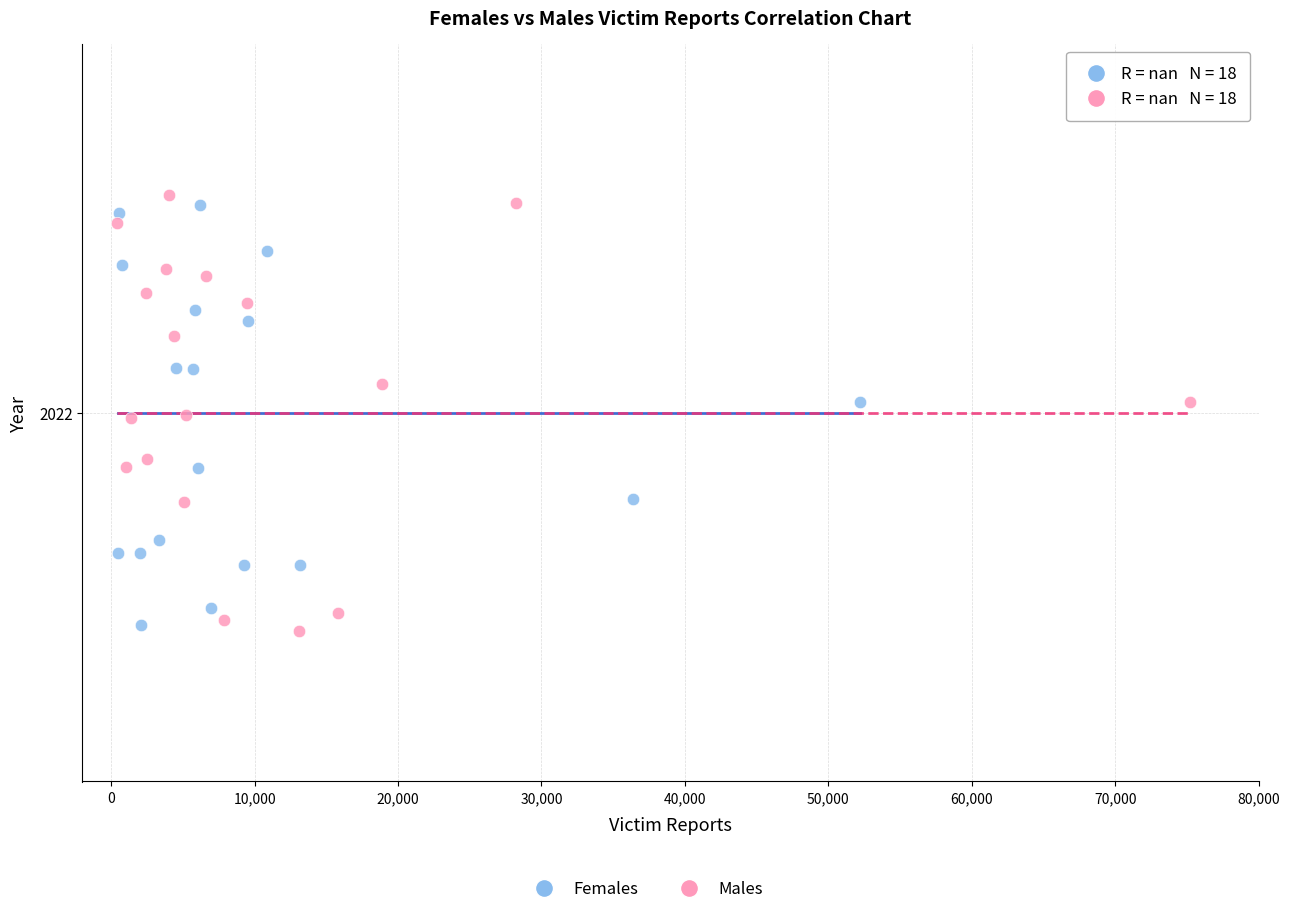

Which series contains the highest Y value?

Males